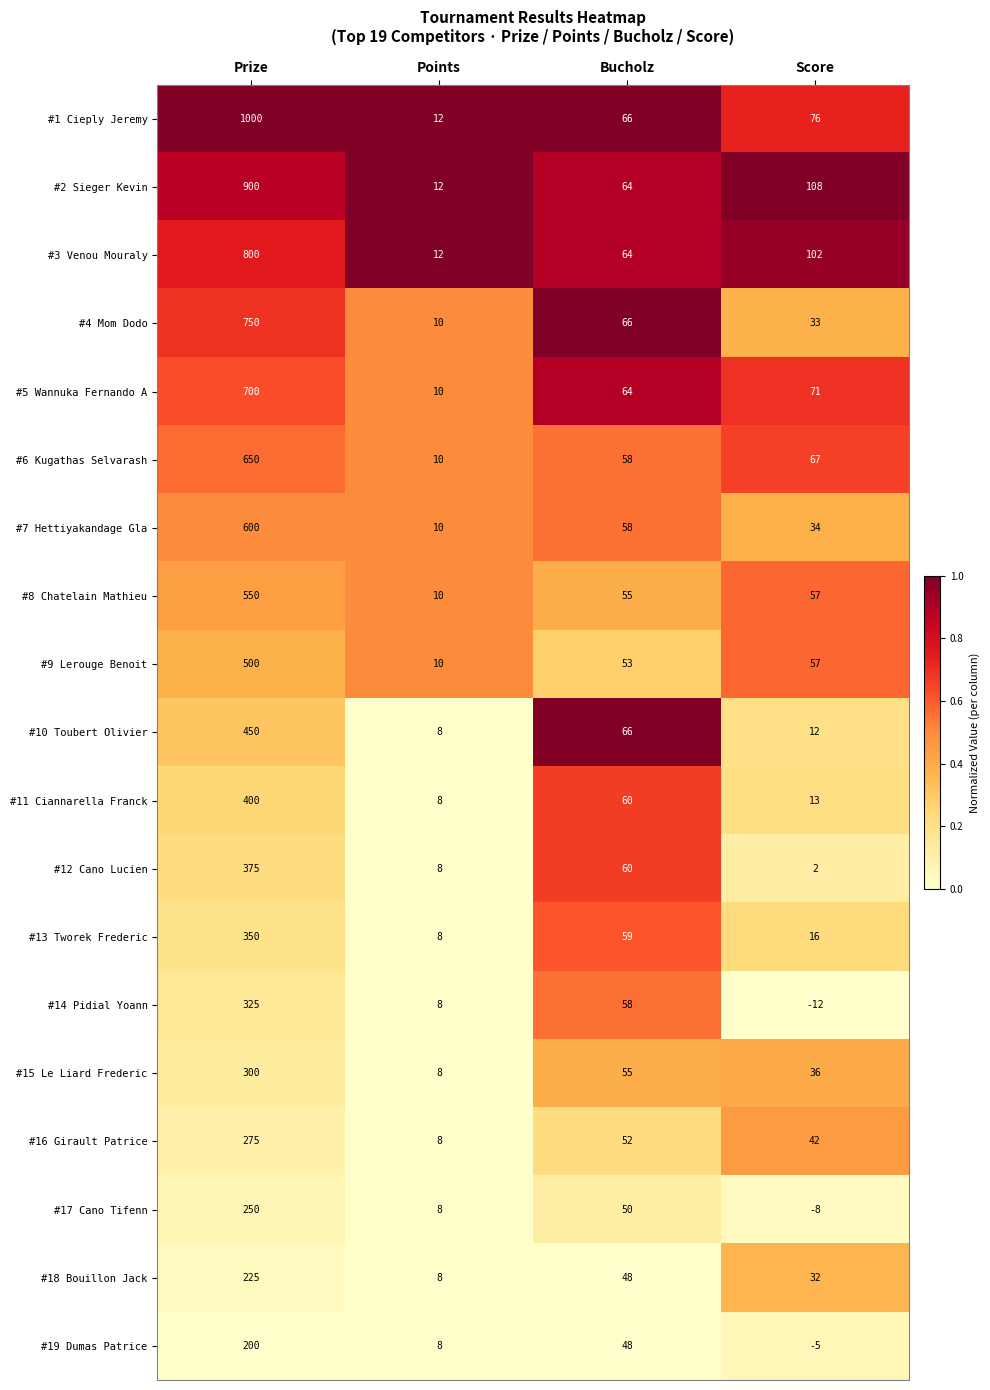

True or false: #16 Girault Patrice has a value of 42 at Score.

True